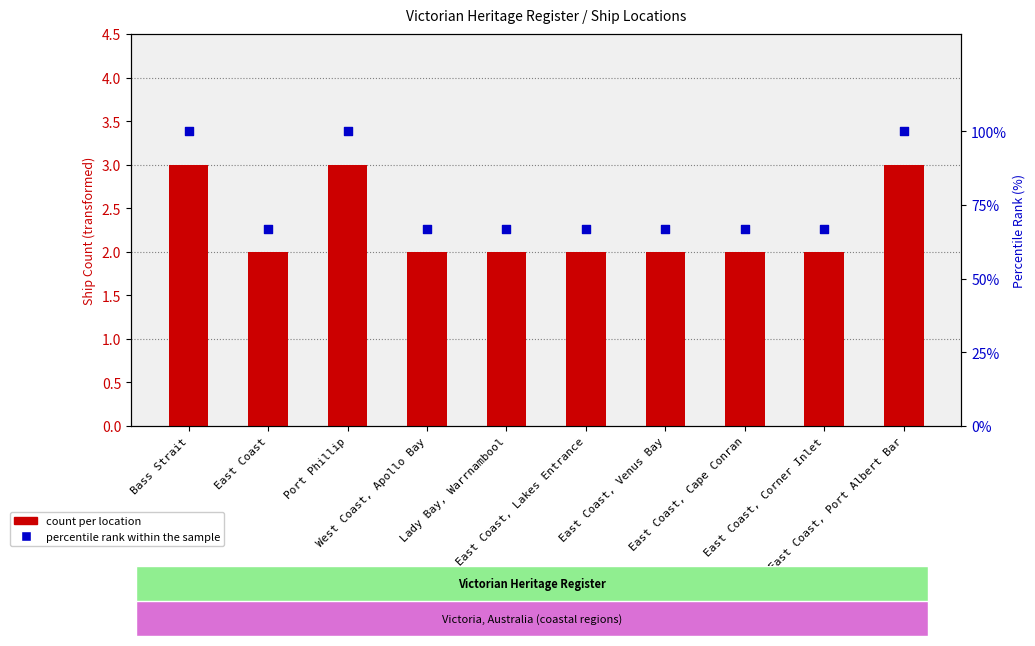

Which series has the largest Y range (max minus min)?

percentile rank within the sample